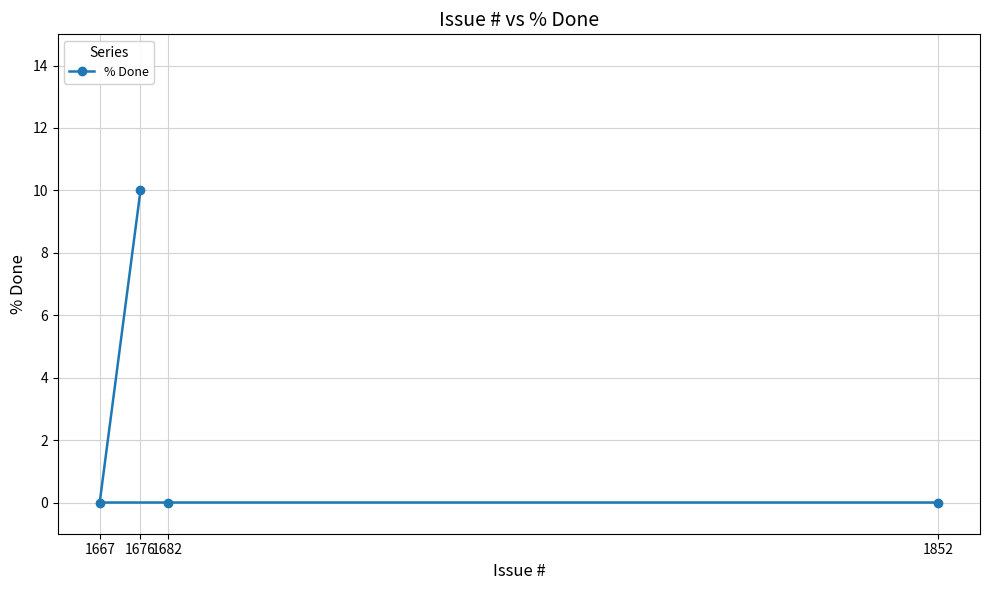

Count the number of data series in this chart.

1